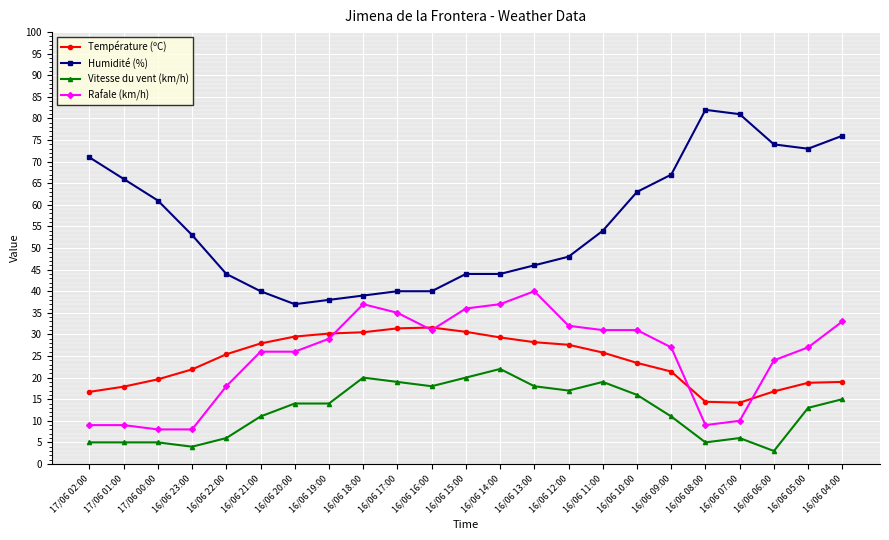

What is the label of the 8th point from the left?

16/06 19:00